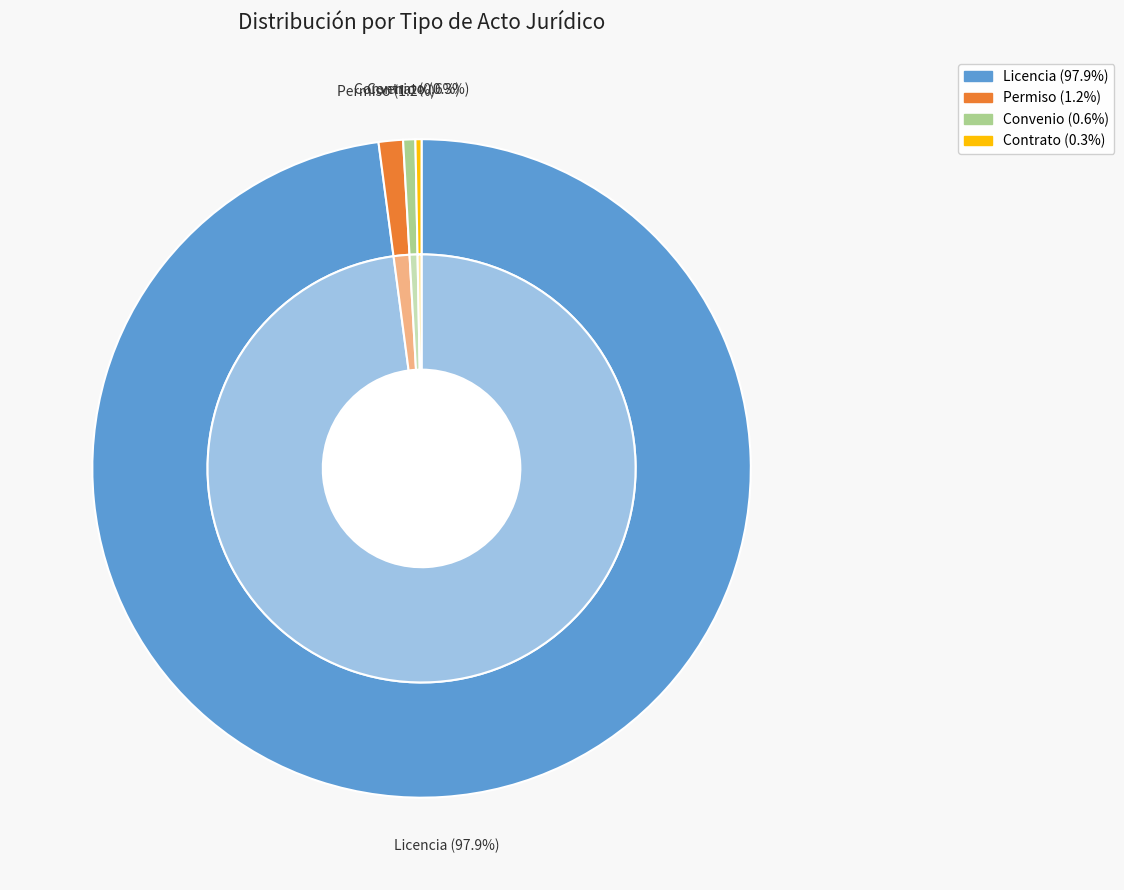

To the nearest percent, what is the difference between the largest and smallest slice percentages?

98%